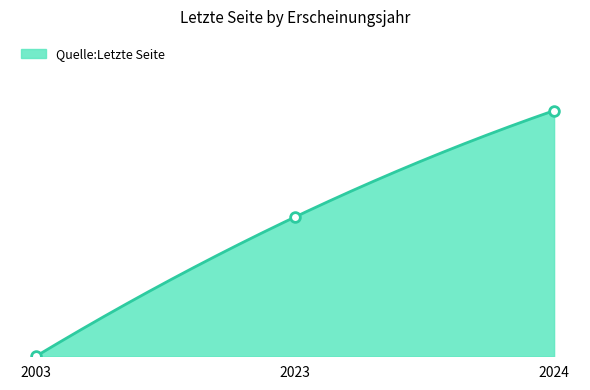

What is the average value?

98